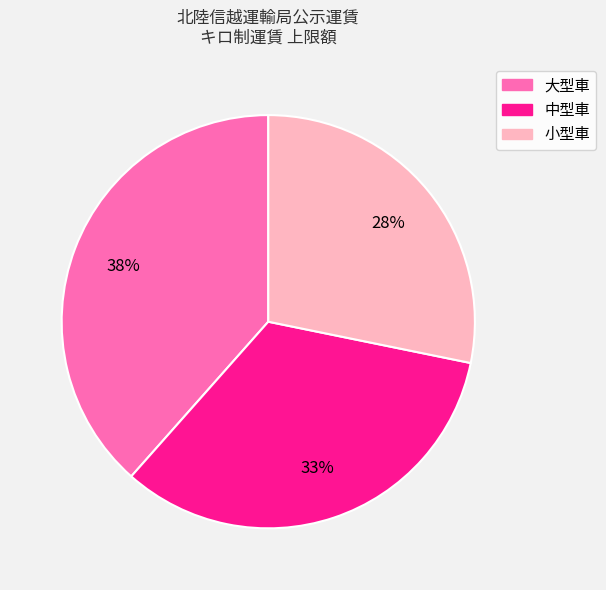

Which category has the smallest portion of the pie?

小型車